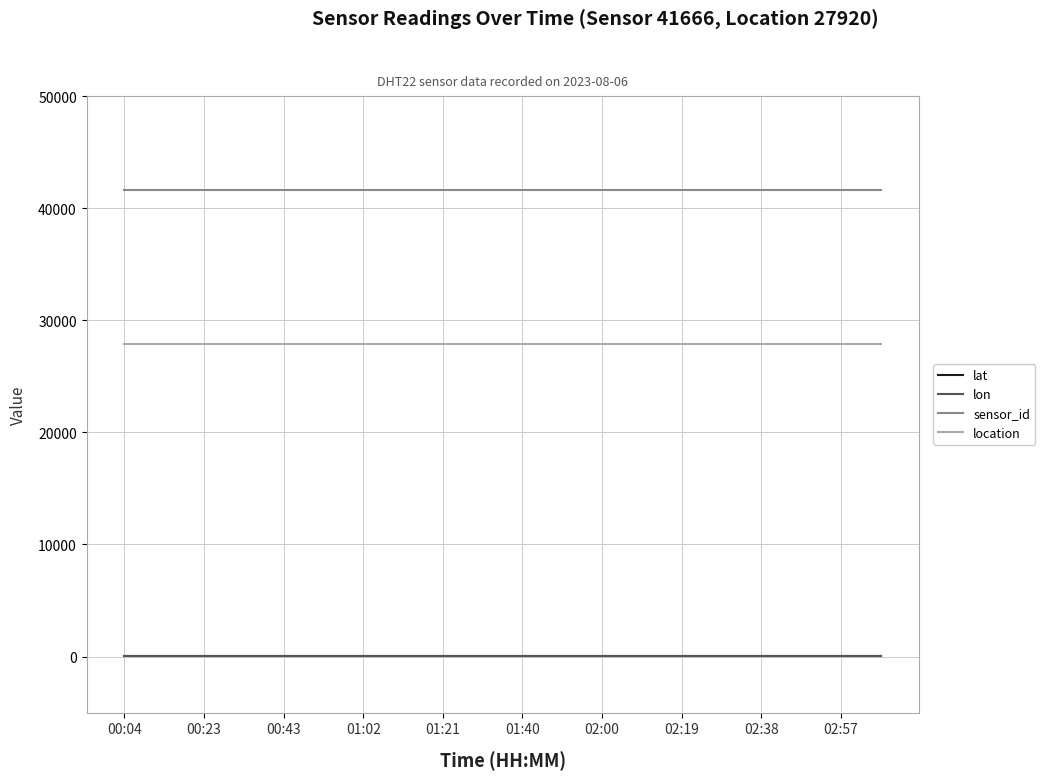

Which series has the largest total across all categories?

sensor_id